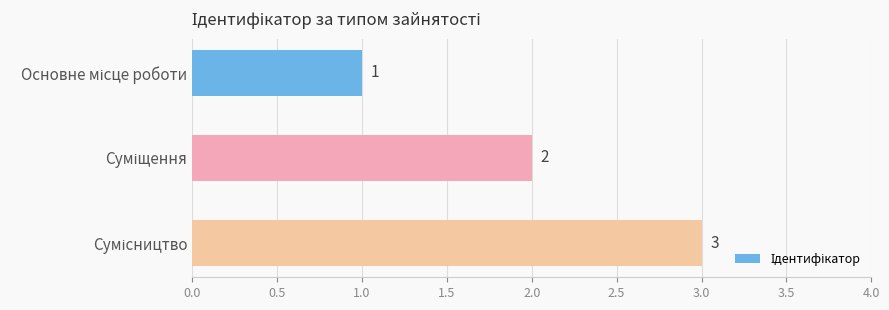

What is the average value?

2